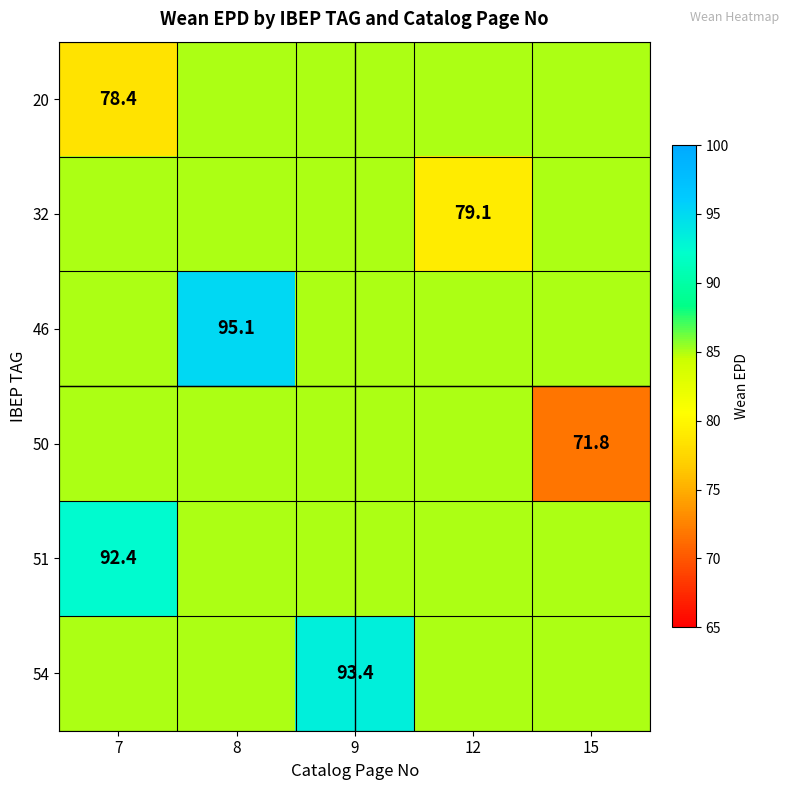

How many data points in 32 are less than 85?

1